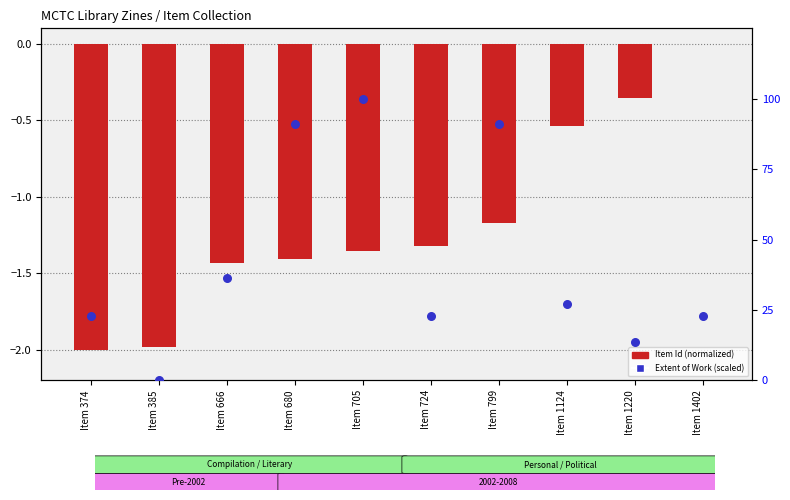

Between Item 666 and Item 705, which is larger?

Item 705